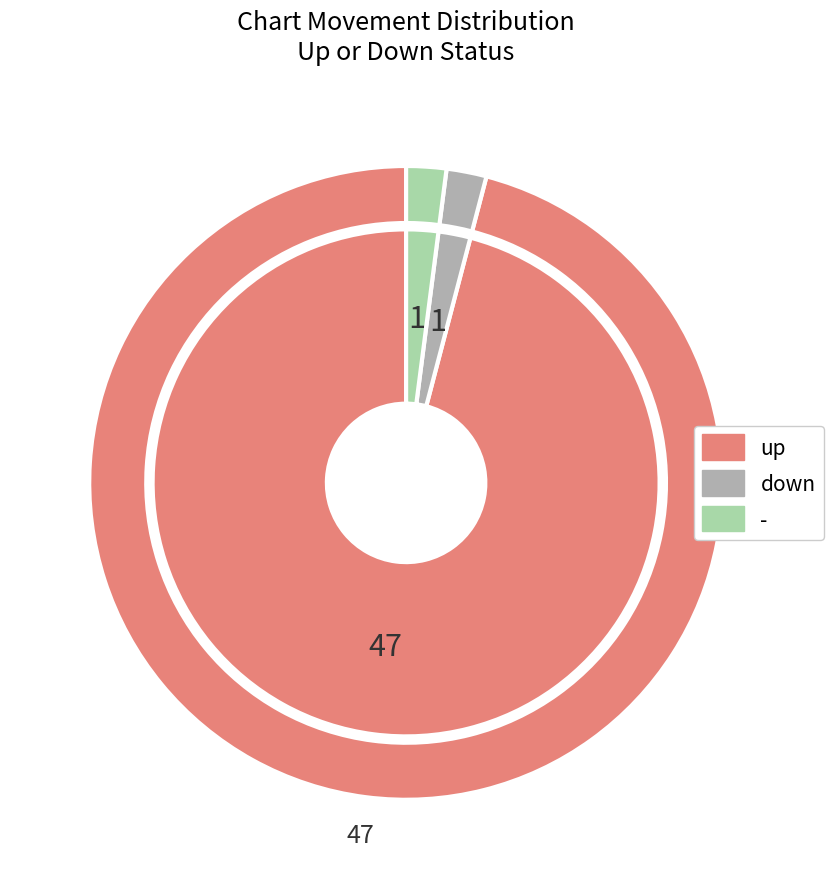

What is the change in value from up to -?

-46